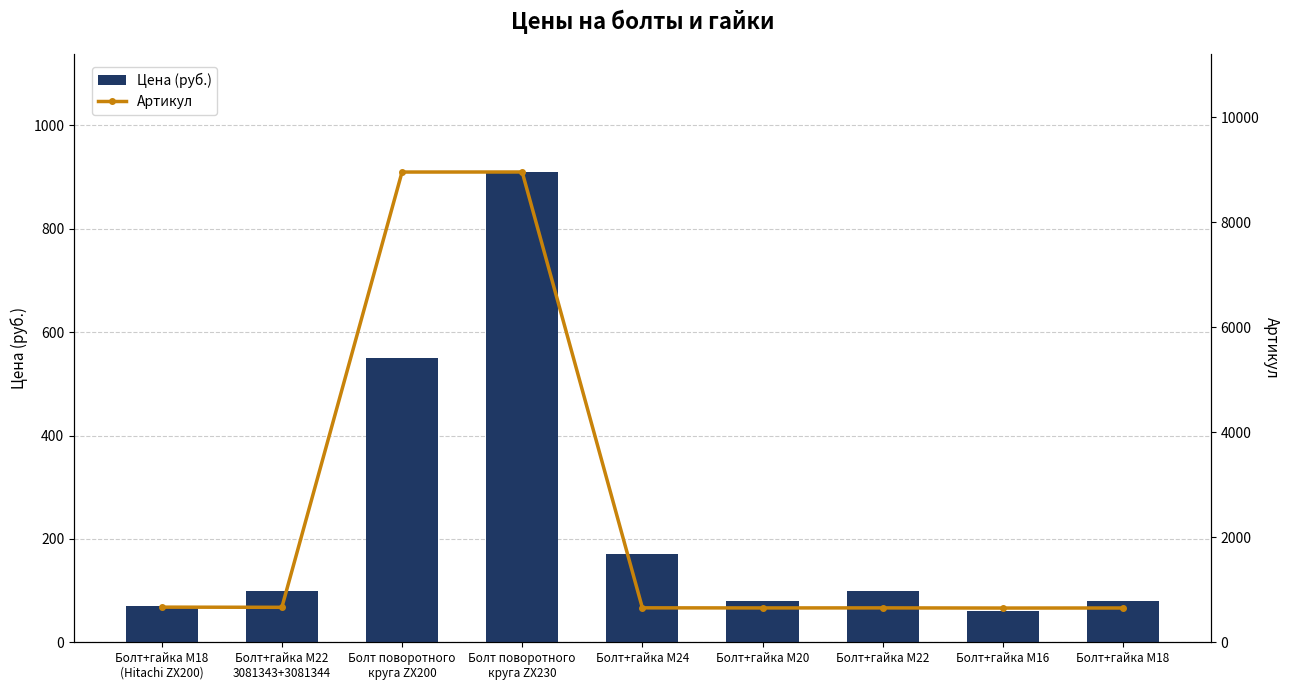

What is the minimum value shown in the chart?

60